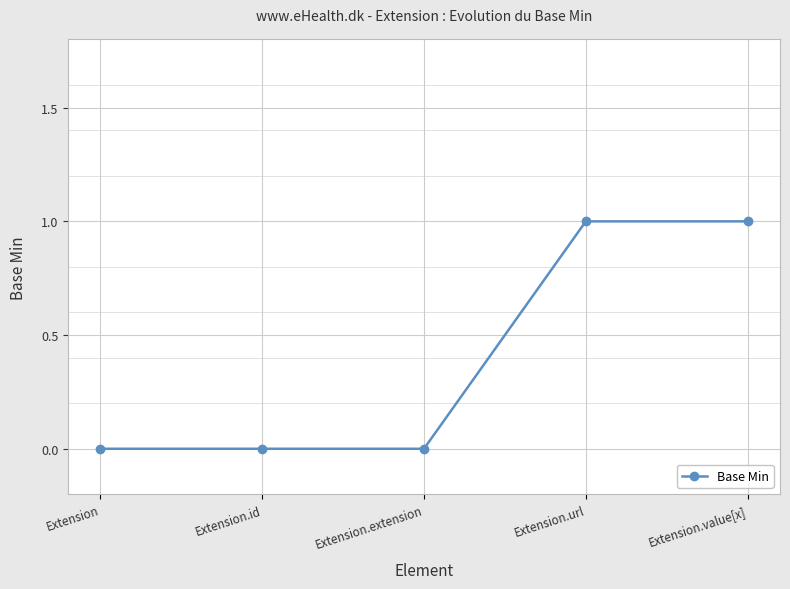

Reading left to right, transcribe all the data shown in this chart.

Extension=0	Extension.id=0	Extension.extension=0	Extension.url=1	Extension.value[x]=1